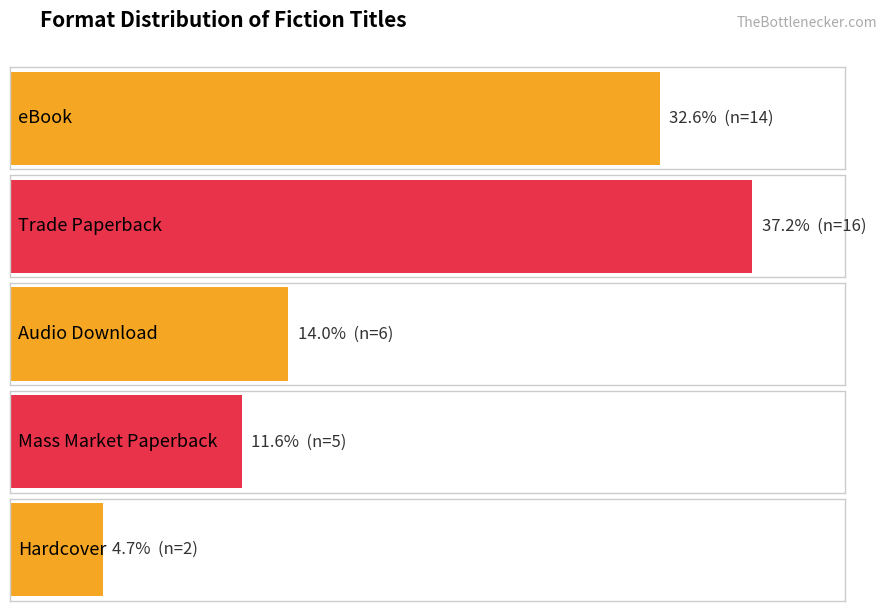

At which category does the chart reach its minimum across all series?

Hardcover